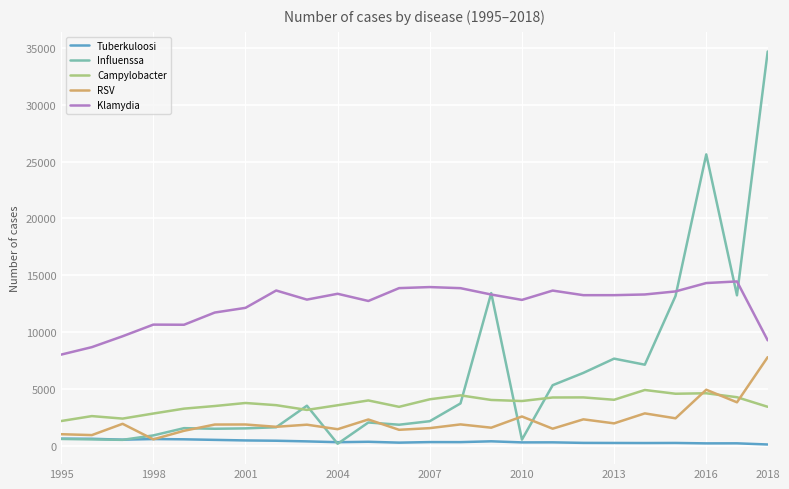

What is the highest value of the Klamydia series?

14462